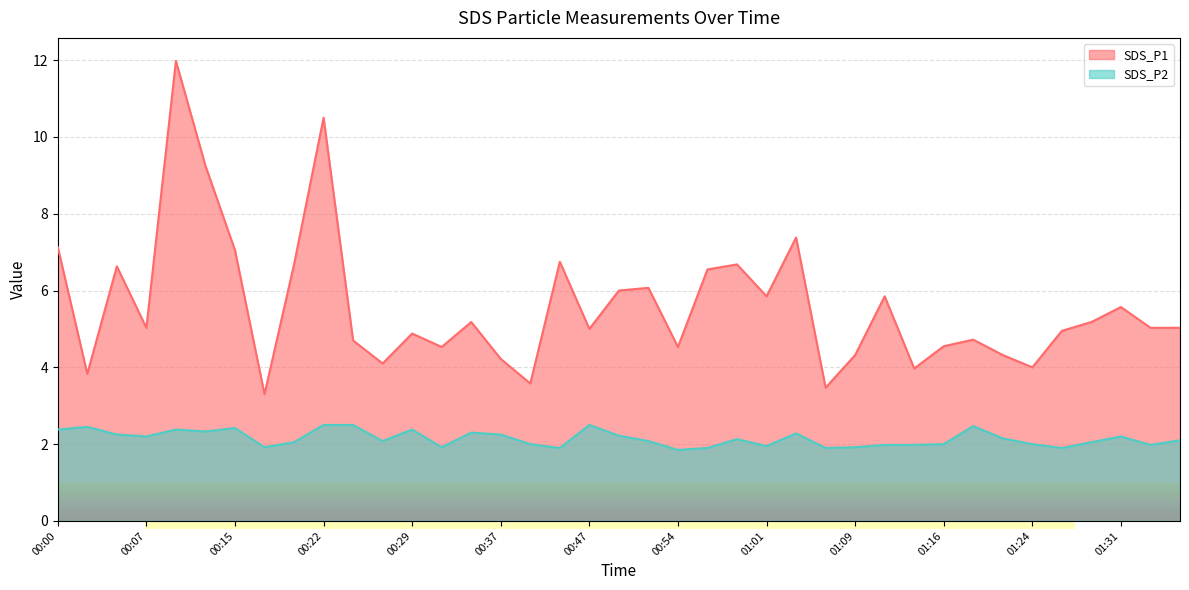

How many data points in SDS_P1 are above 5?

21